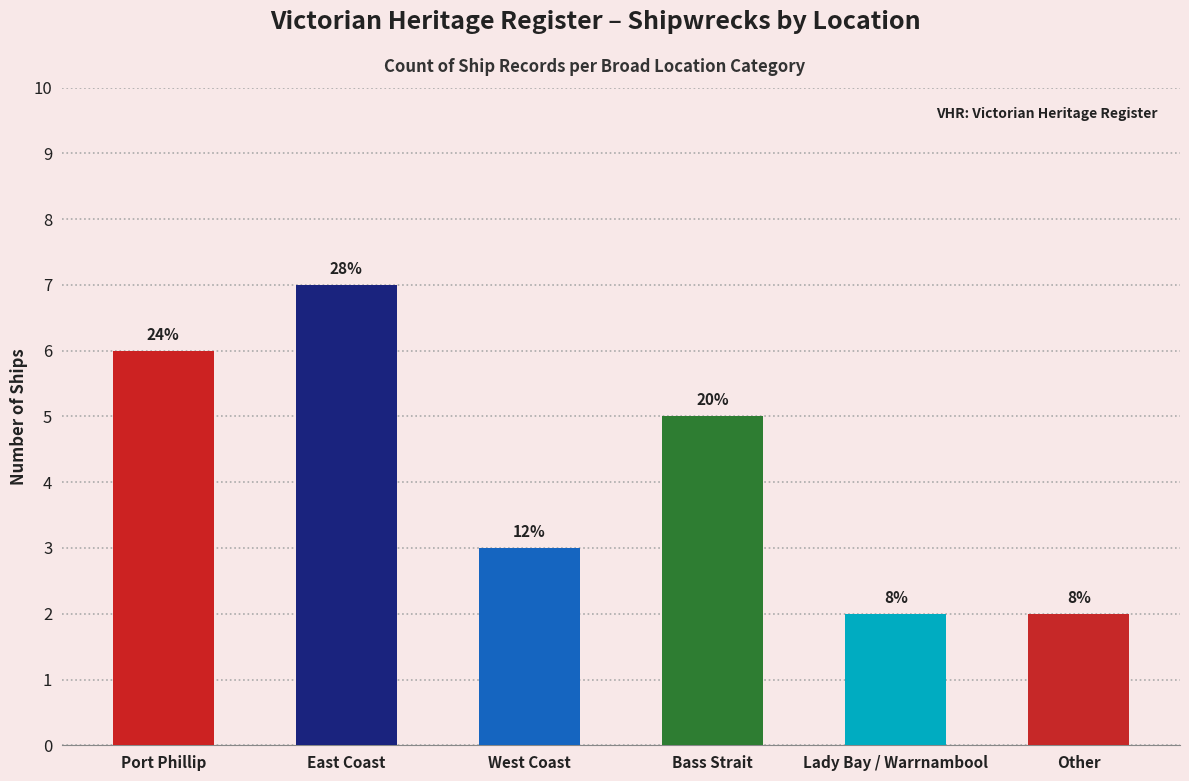

Reading left to right, extract all data points from this chart.

Port Phillip=6	East Coast=7	West Coast=3	Bass Strait=5	Lady Bay / Warrnambool=2	Other=2